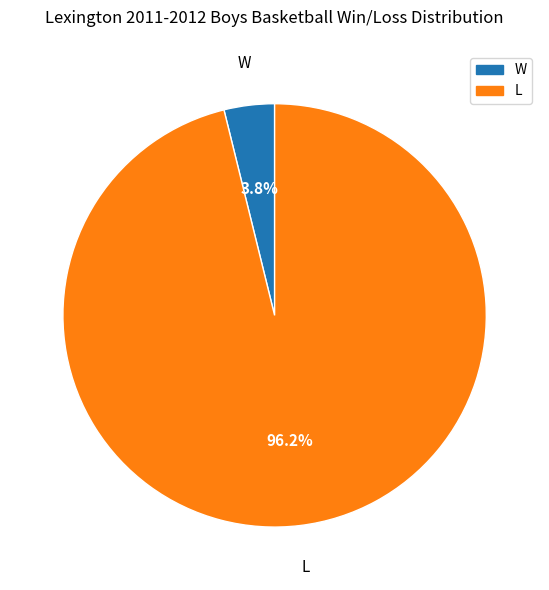

Which category has the smallest portion of the pie?

W